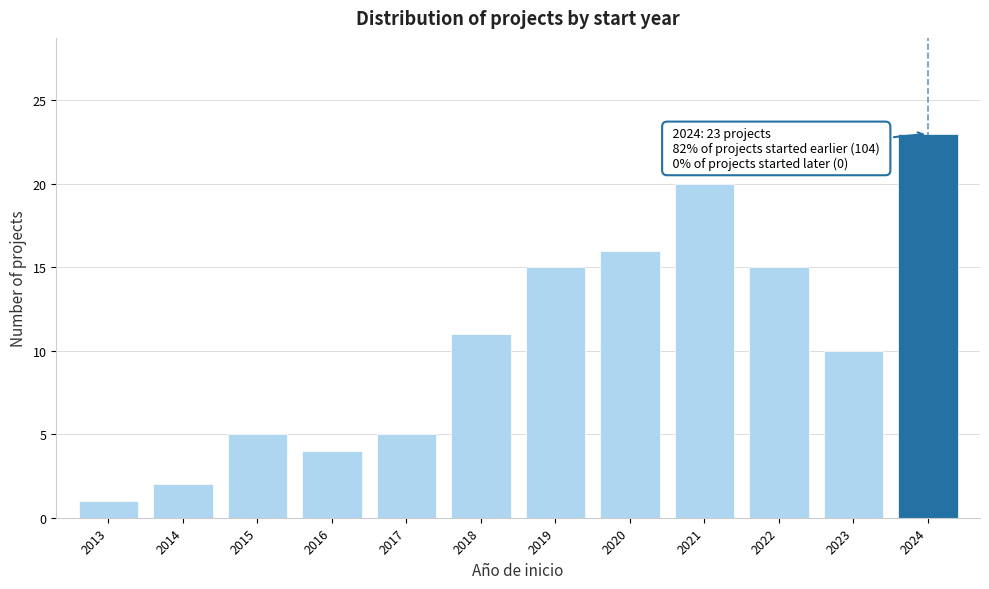

Reading left to right, what are all the values shown in this chart?

2013=1	2014=2	2015=5	2016=4	2017=5	2018=11	2019=15	2020=16	2021=20	2022=15	2023=10	2024=23